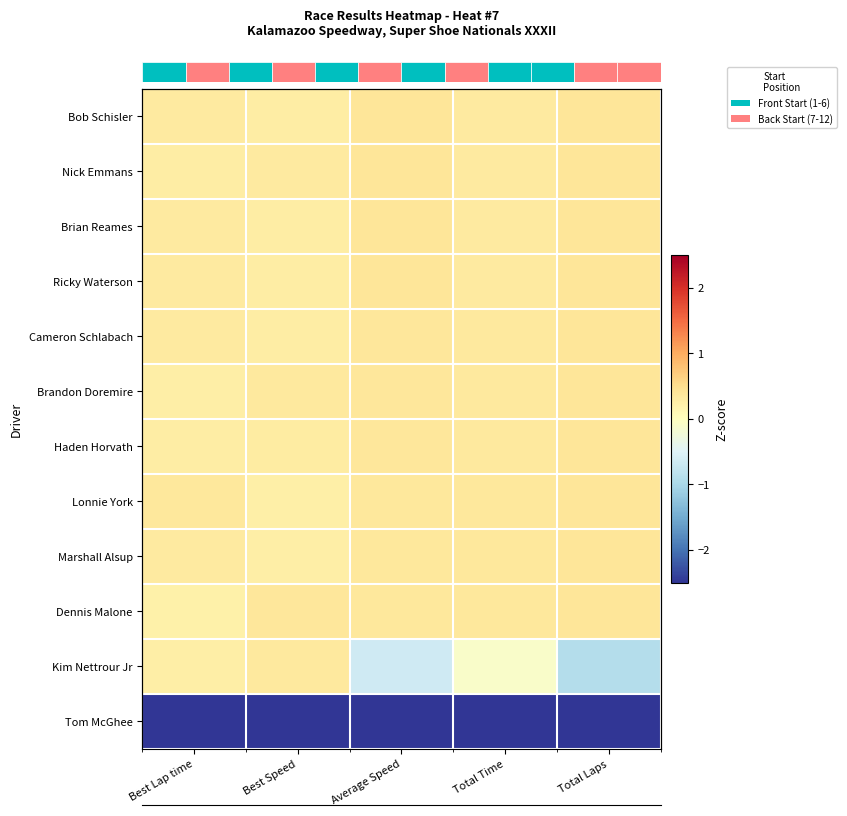

At how many categories does at least one series exceed 0?

5